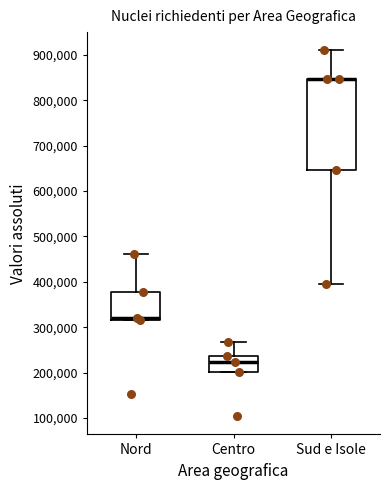

Where is the upper edge of the box for Nord on the y-axis? The values are not printed on the chart, so give them approximately, as read against the axis.

380000